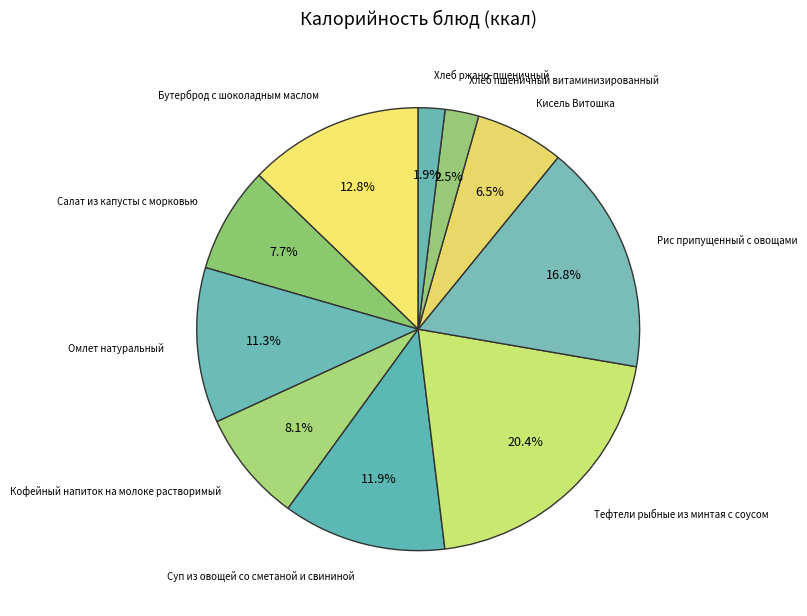

Which slice is the largest?

Тефтели рыбные из минтая с соусом